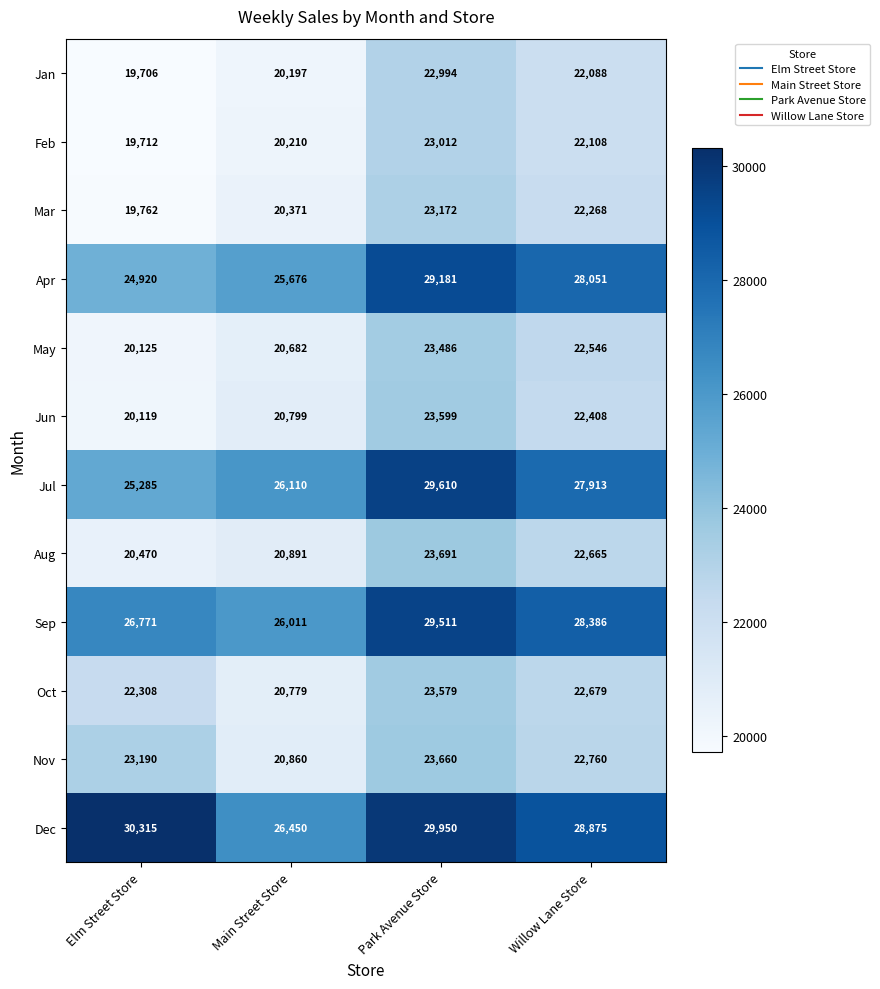

Where does the Sep series first go above 28386?

Park Avenue Store